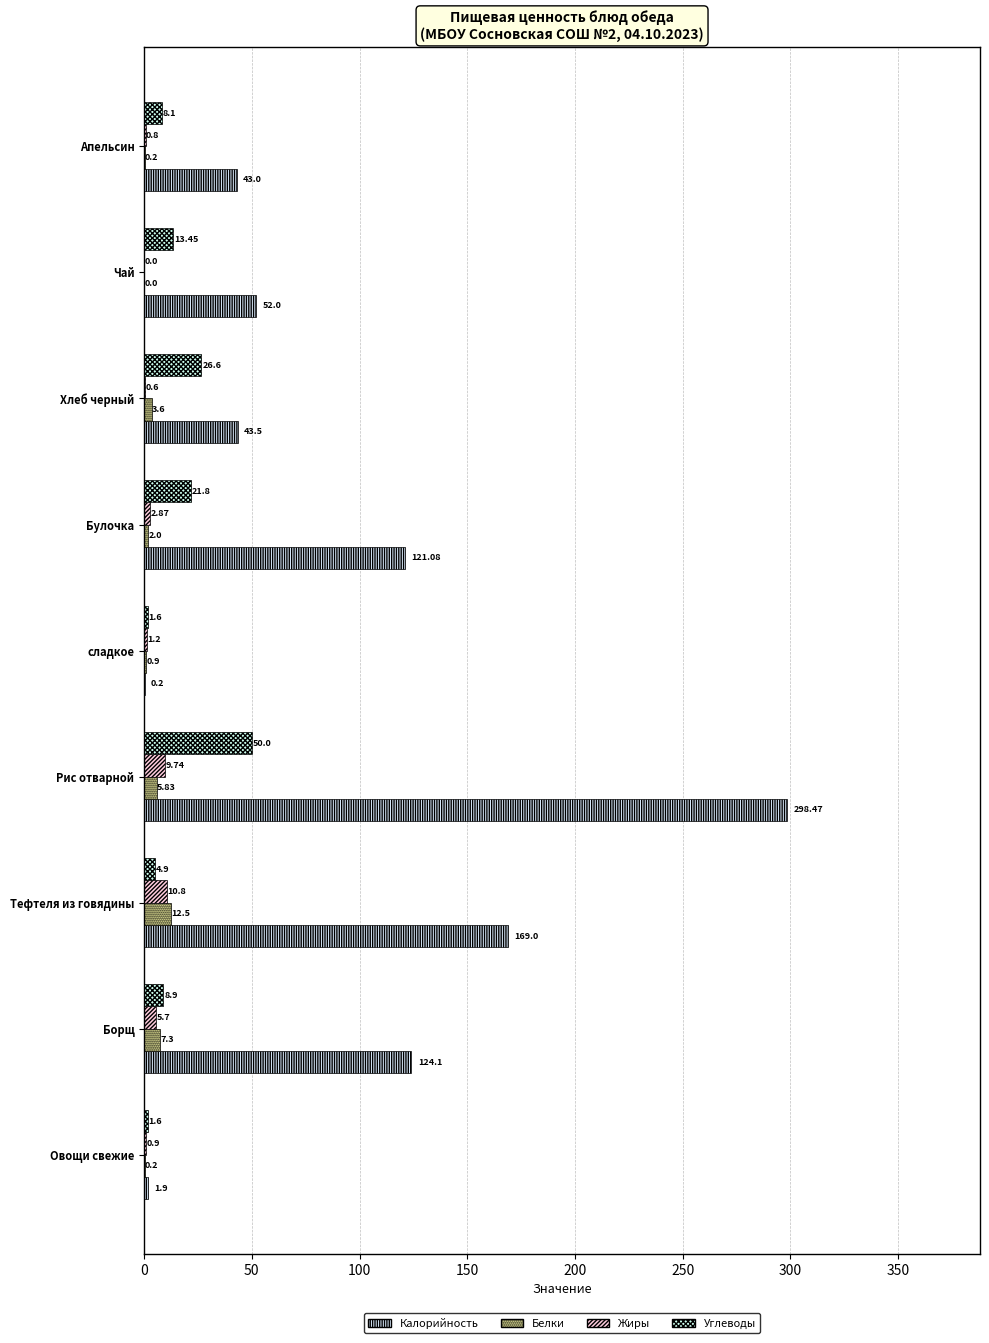

How many values in Белки are above zero?

8